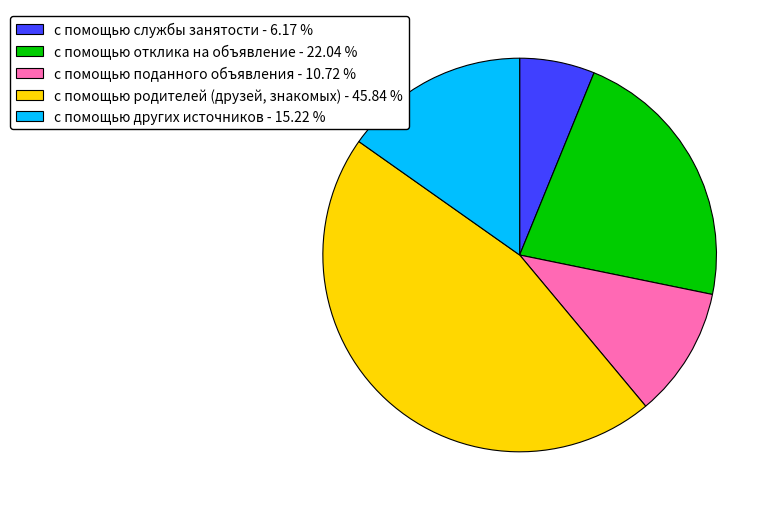

Rank the categories by value from lowest to highest.

с помощью службы занятости, с помощью поданного объявления, с помощью других источников, с помощью отклика на объявление, с помощью родителей (друзей, знакомых)